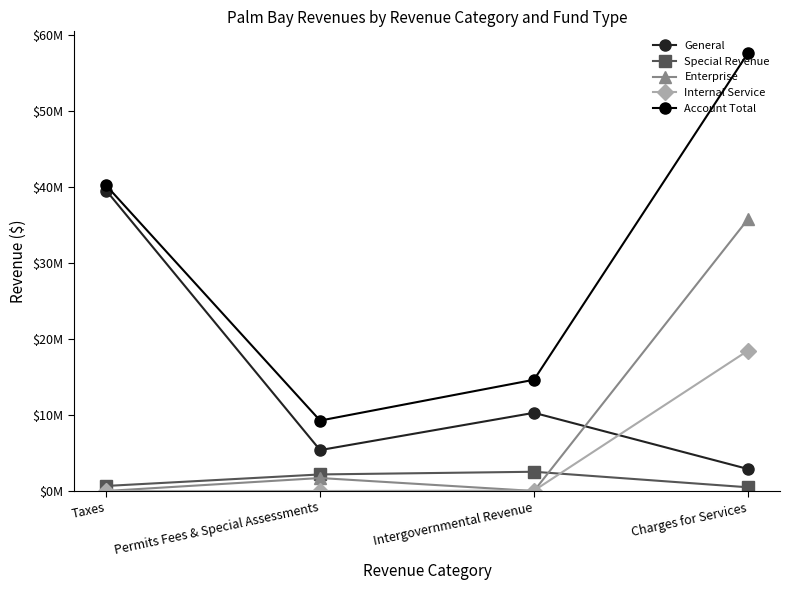

What position from the left is Taxes?

1